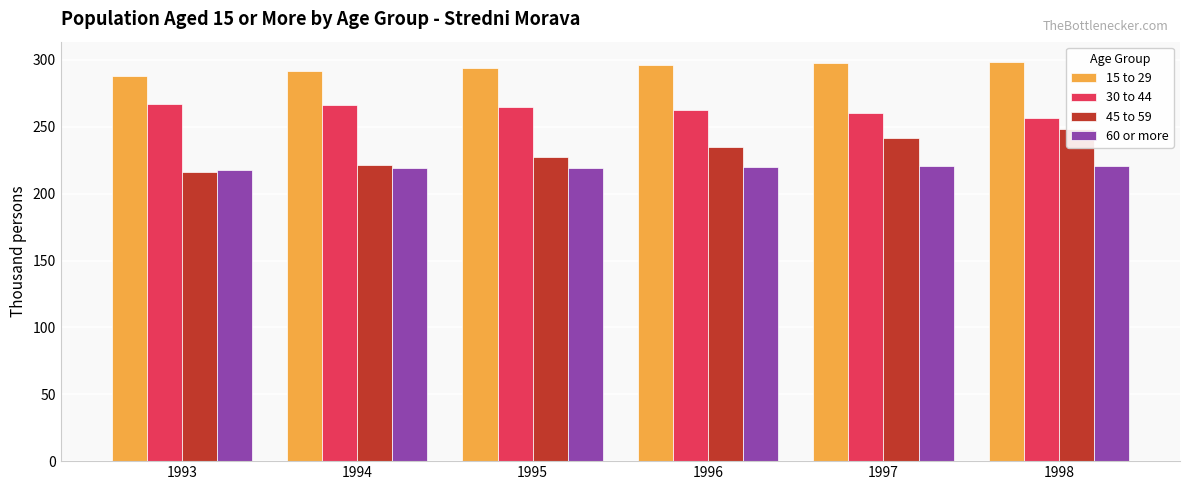

Reading left to right, transcribe all the data shown in this chart.

15 to 29: 1993=288.0	1994=291.4	1995=293.8	1996=296.4	1997=298.0	1998=298.7
30 to 44: 1993=267.3	1994=265.9	1995=264.4	1996=262.9	1997=260.0	1998=256.6
45 to 59: 1993=215.8	1994=221.4	1995=227.5	1996=235.0	1997=242.0	1998=248.1
60 or more: 1993=217.9	1994=218.8	1995=219.3	1996=220.1	1997=220.7	1998=220.9